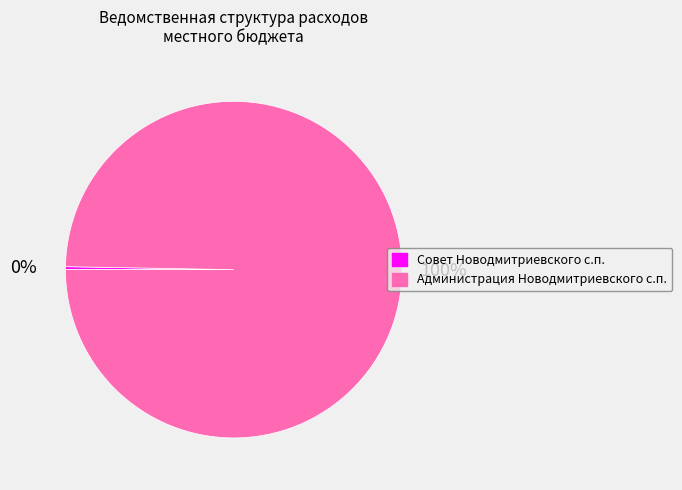

Does any single category account for the majority?

Yes